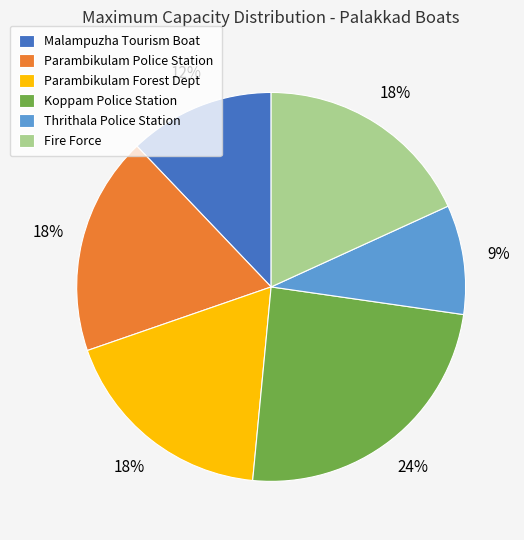

To the nearest percent, what percentage of the pie is Parambikulam Police Station?

18%